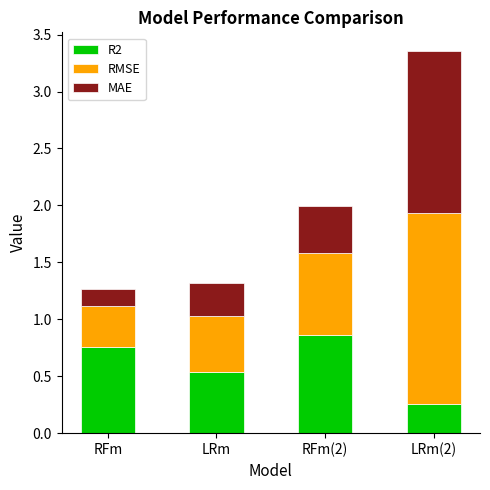

What is the highest value of the R2 series?

0.9